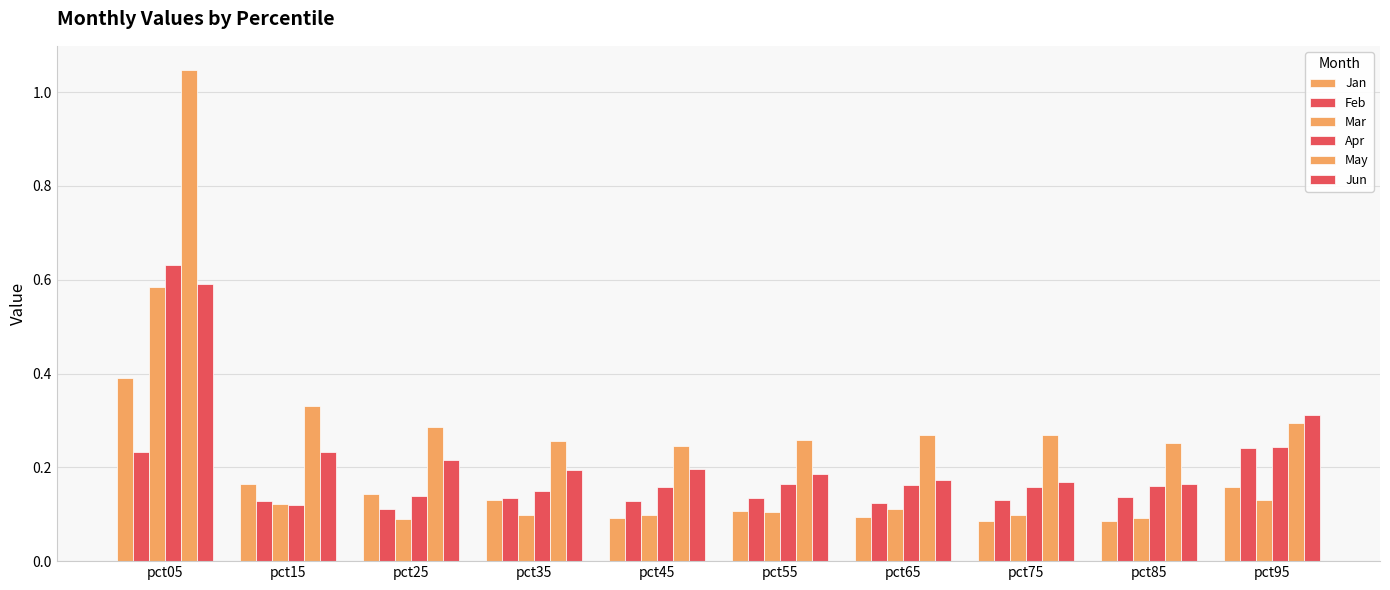

Are the bars grouped side by side (vs. stacked)?

Yes